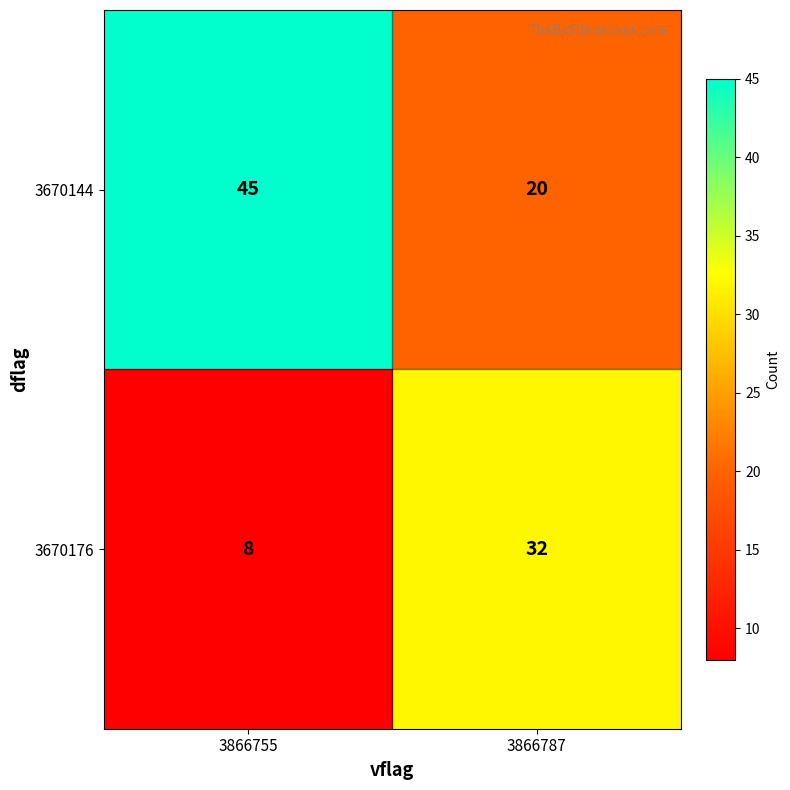

Reading left to right, what are all the values shown in this chart?

3670144: 3866755=45	3866787=20
3670176: 3866755=8	3866787=32